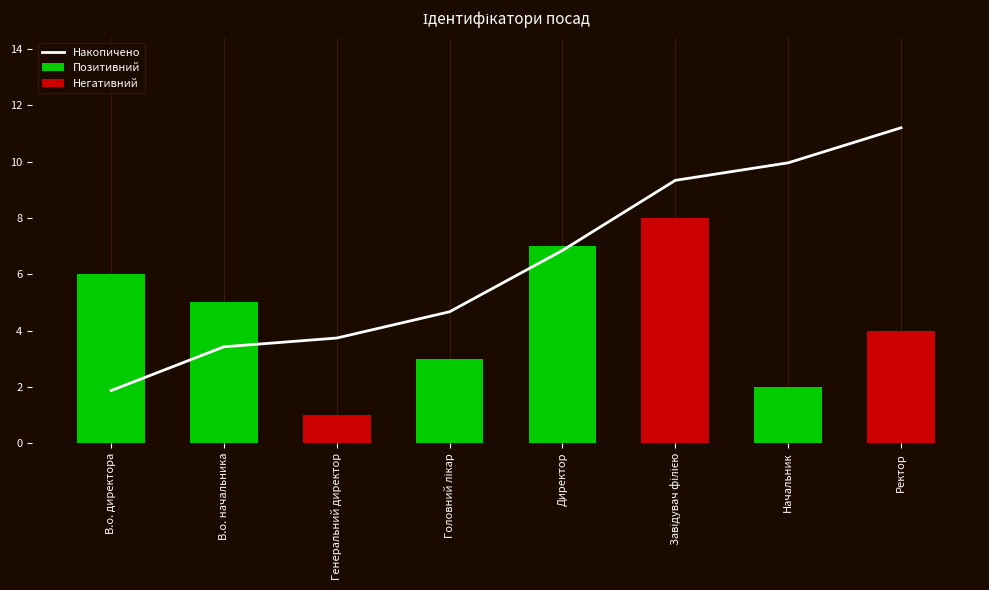

Is it true that the value at Ректор is 4?

True